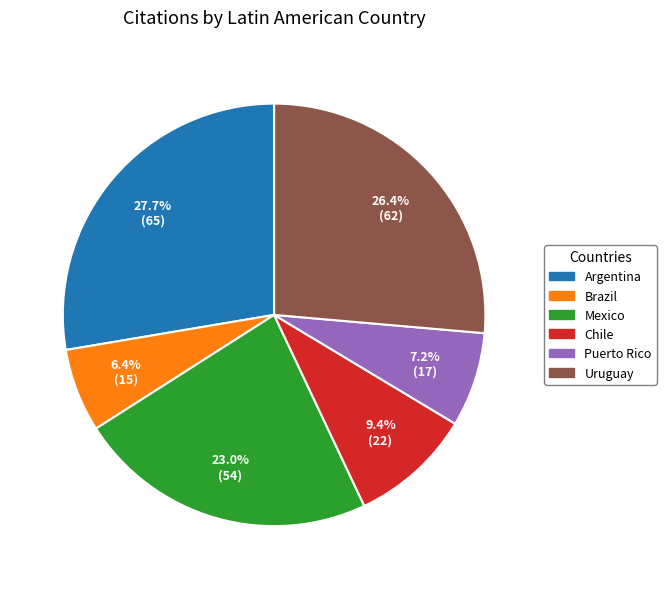

What is the ratio of the value at Argentina to the value at Mexico?

1.2